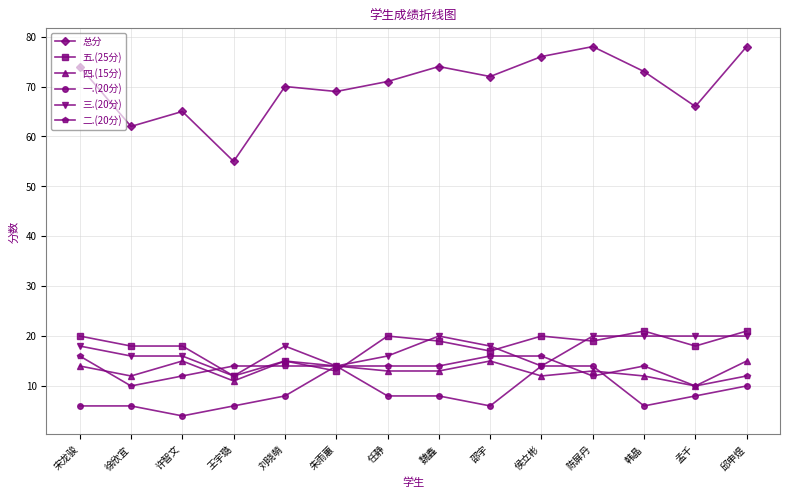

What are all the series names shown in the legend?

总分, 五.(25分), 四.(15分), 一.(20分), 三.(20分), 二.(20分)